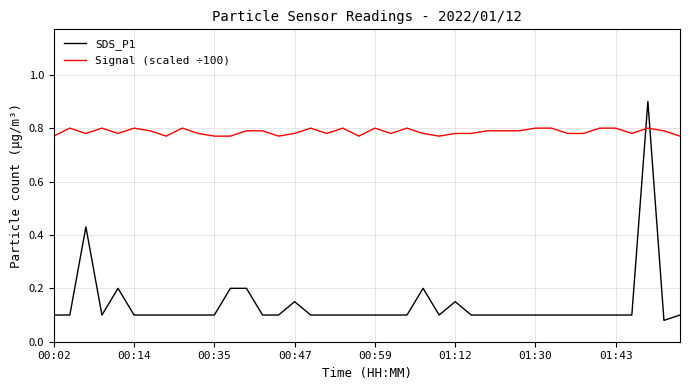

What is the maximum value shown in the chart?

0.9